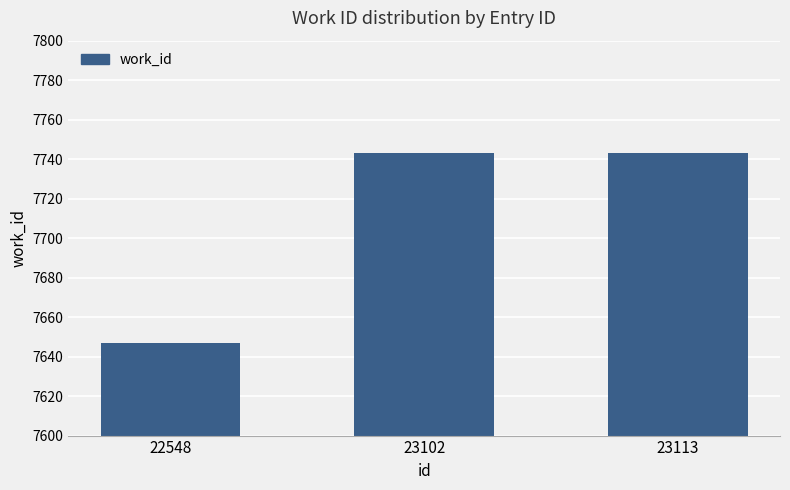

How many data points are less than 7743?

1